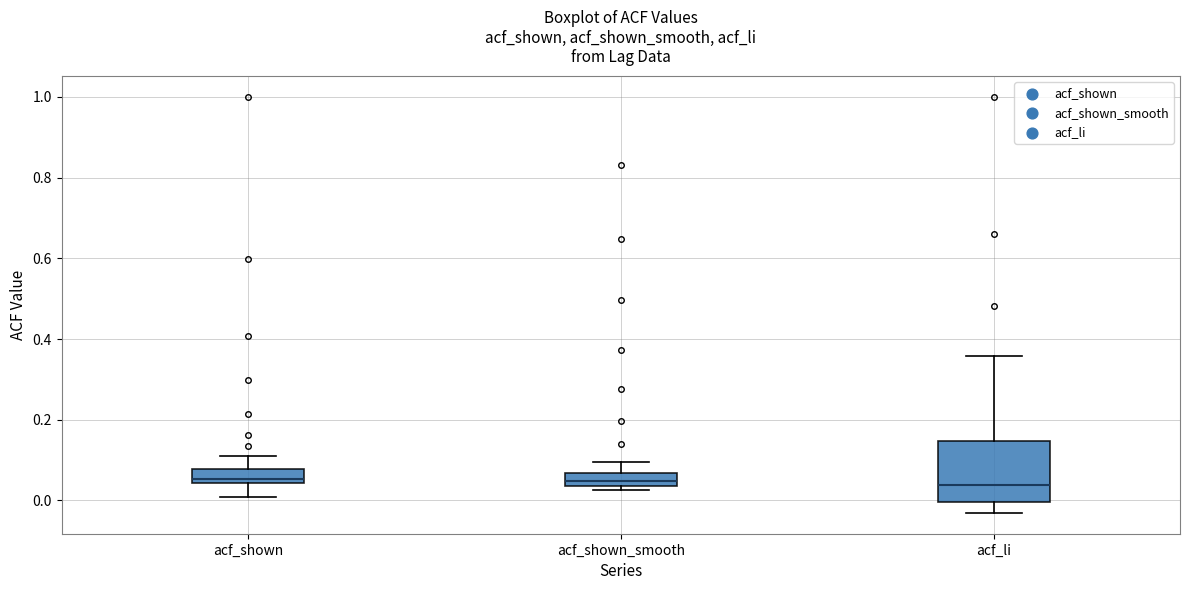

Where does the upper whisker of the box for acf_shown_smooth end on the y-axis? The values are not printed on the chart, so give them approximately, as read against the axis.

0.10